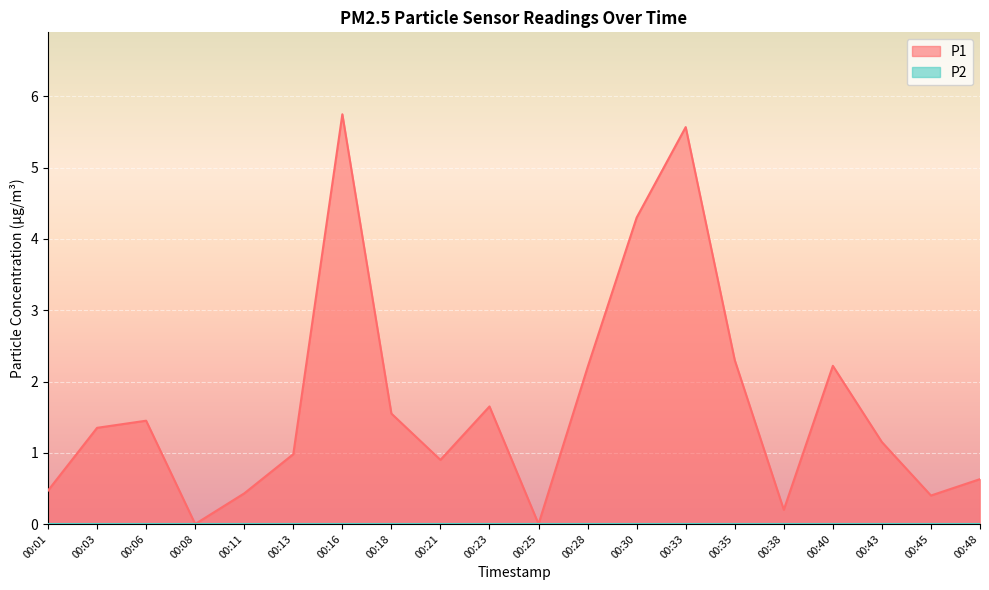

How many values are below 1?

9